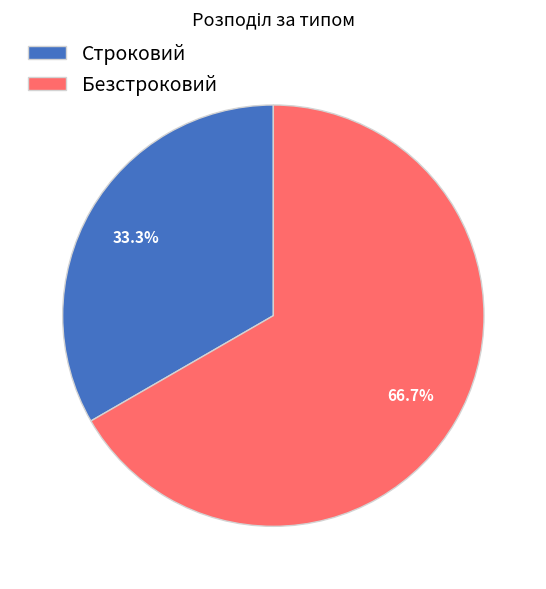

To the nearest percent, what percentage of the pie is Безстроковий?

67%